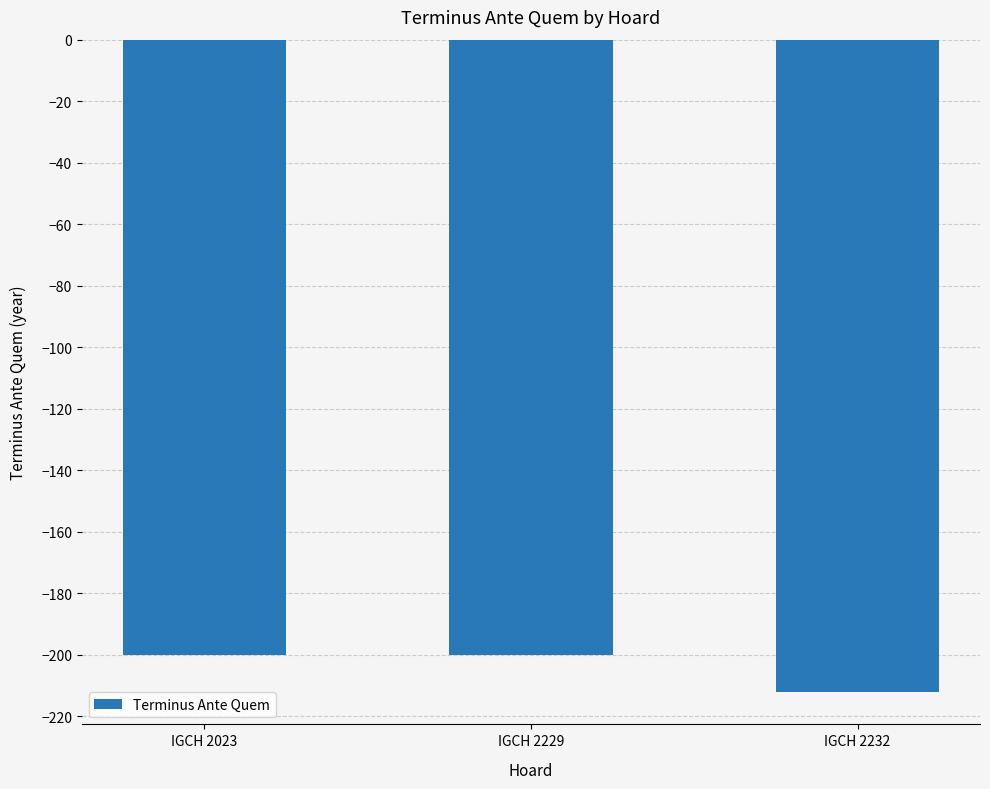

What is the value of the 1st bar from the left?

-200